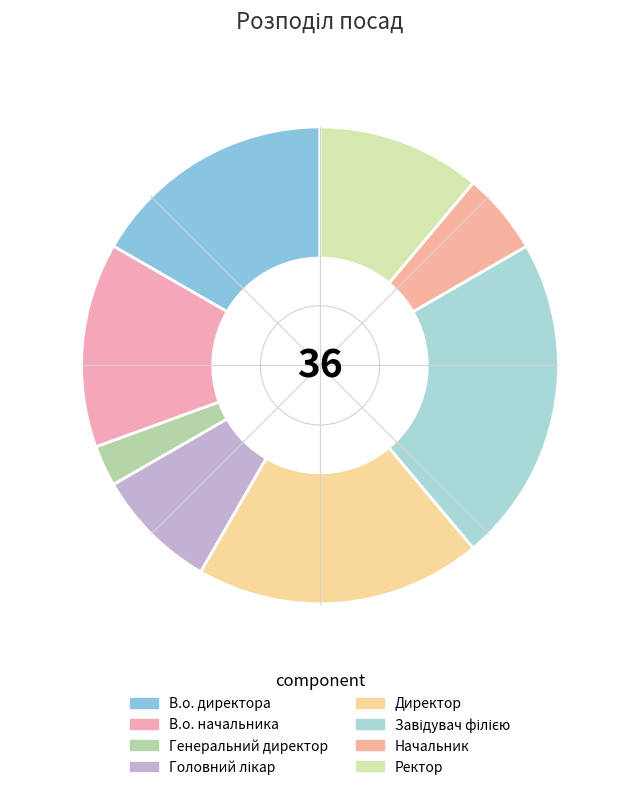

To the nearest percent, what portion does В.о. начальника represent?

14%